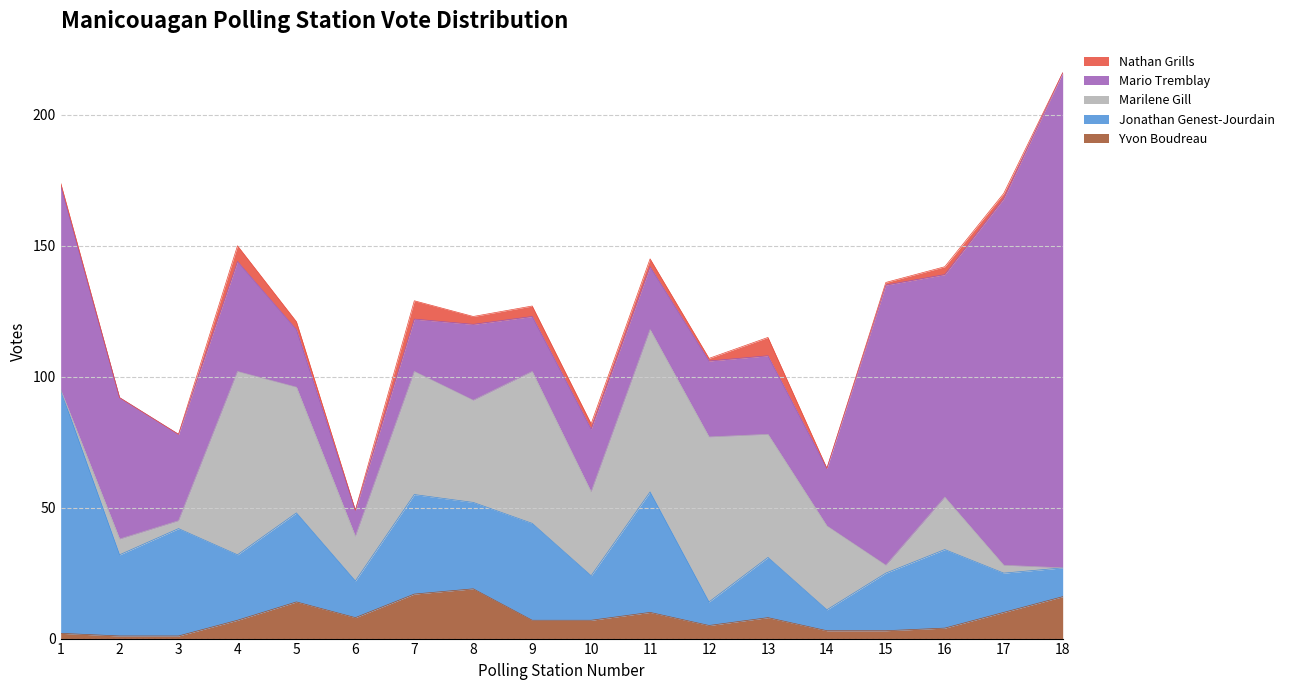

What is the highest value of the Marilene Gill series?

70